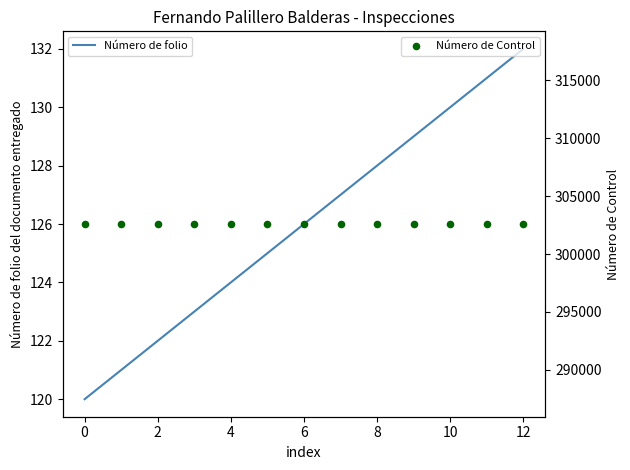

What is the total value across all series at 2?

302720